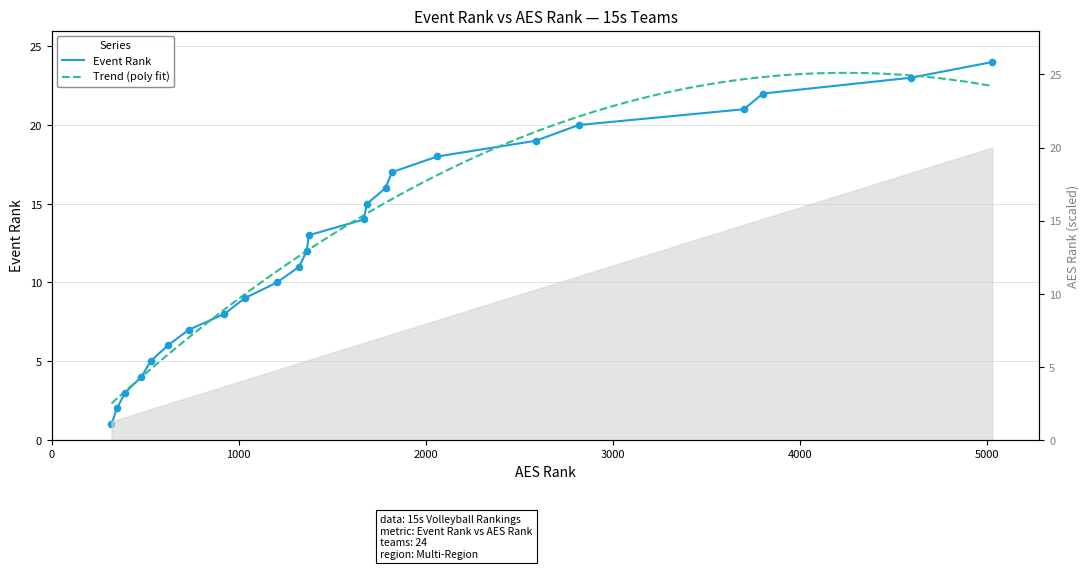

Which has a higher value, Cincy Crush 15-2 or CHiX 15-BLACK?

Cincy Crush 15-2